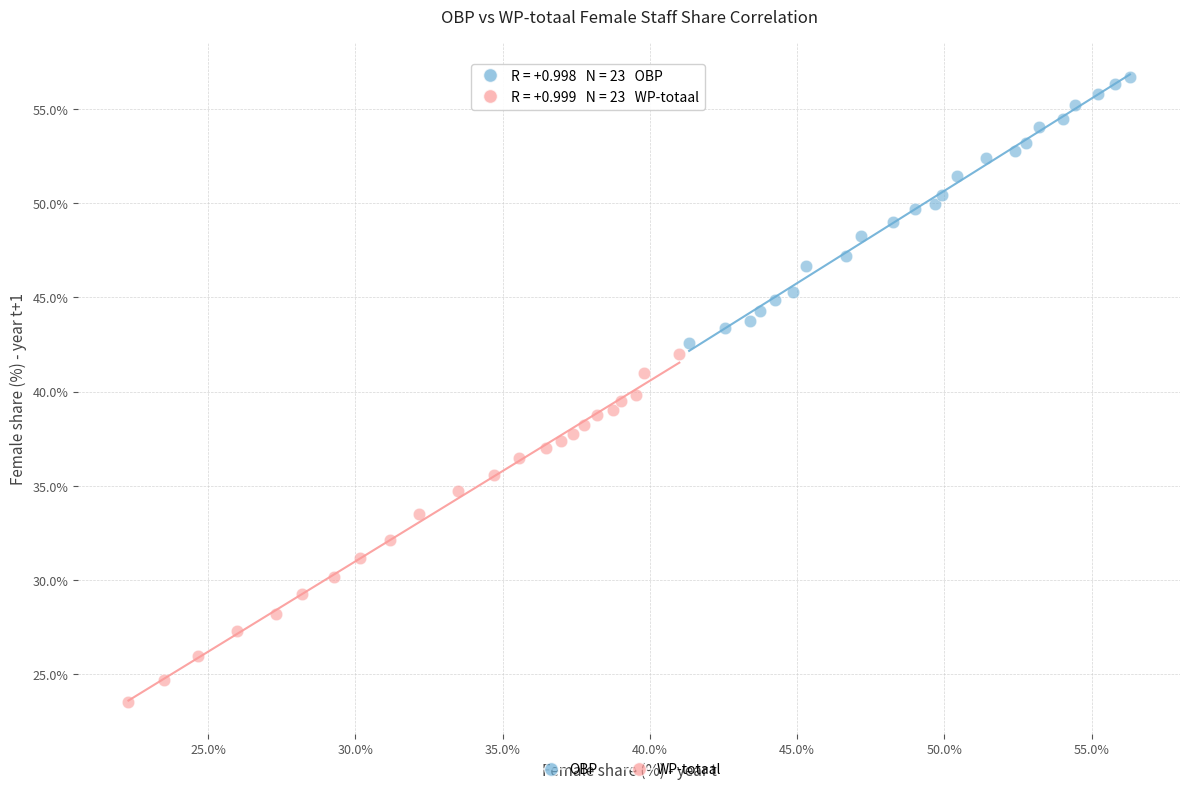

Which series reaches the maximum Y coordinate?

OBP